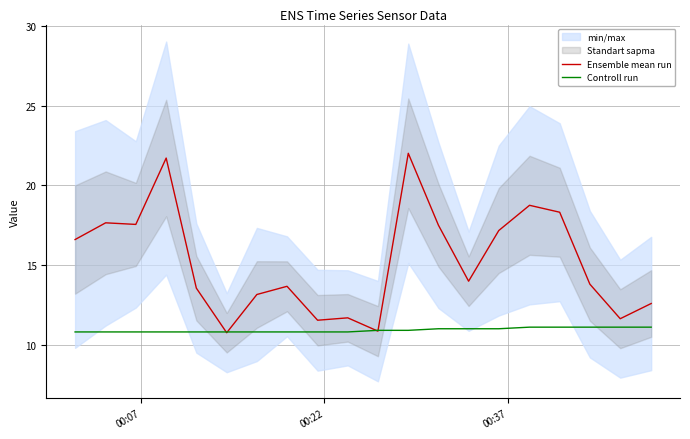

What is the difference between the maximum and minimum values in the Controll run series?

0.3